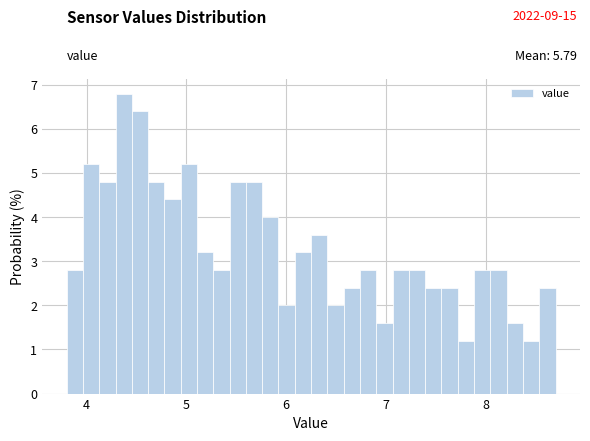

Read against the x-axis, roughly where is the centre of the tallest bar?

4.4